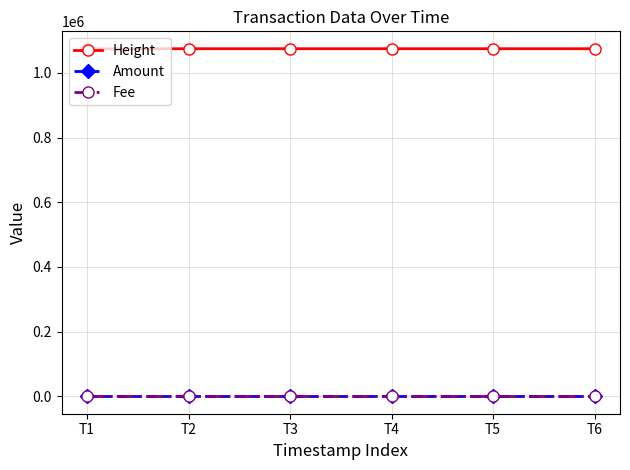

The value of Height at T5 is 1074914.0. True or false?

True